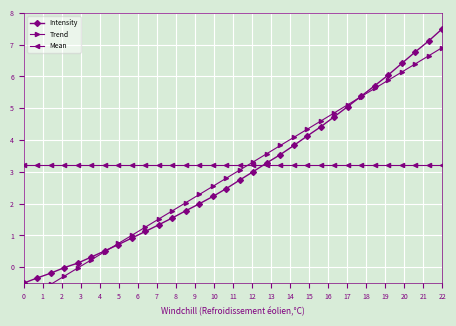

Reading left to right, transcribe all the data shown in this chart.

Intensity: -0.5	-0.3	-0.2	-0.0	0.1	0.3	0.5	0.7	0.9	1.1	1.3	1.6	1.8	2.0	2.2	2.5	2.7	3.0	3.3	3.5	3.8	4.1	4.4	4.7	5.1	5.4	5.7	6.0	6.4	6.8	7.1	7.5
Trend: -1.1	-0.8	-0.5	-0.3	-0.0	0.2	0.5	0.7	1.0	1.3	1.5	1.8	2.0	2.3	2.5	2.8	3.1	3.3	3.6	3.8	4.1	4.3	4.6	4.9	5.1	5.4	5.6	5.9	6.1	6.4	6.7	6.9
Mean: 3.2	3.2	3.2	3.2	3.2	3.2	3.2	3.2	3.2	3.2	3.2	3.2	3.2	3.2	3.2	3.2	3.2	3.2	3.2	3.2	3.2	3.2	3.2	3.2	3.2	3.2	3.2	3.2	3.2	3.2	3.2	3.2